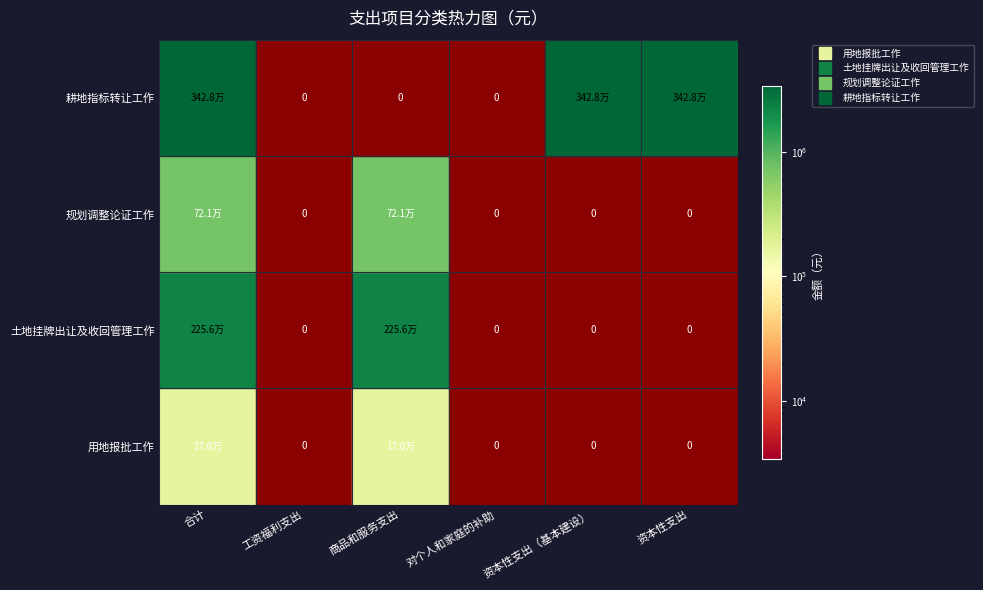

Between 商品和服务支出 and 对个人和家庭的补助, which is larger?

商品和服务支出